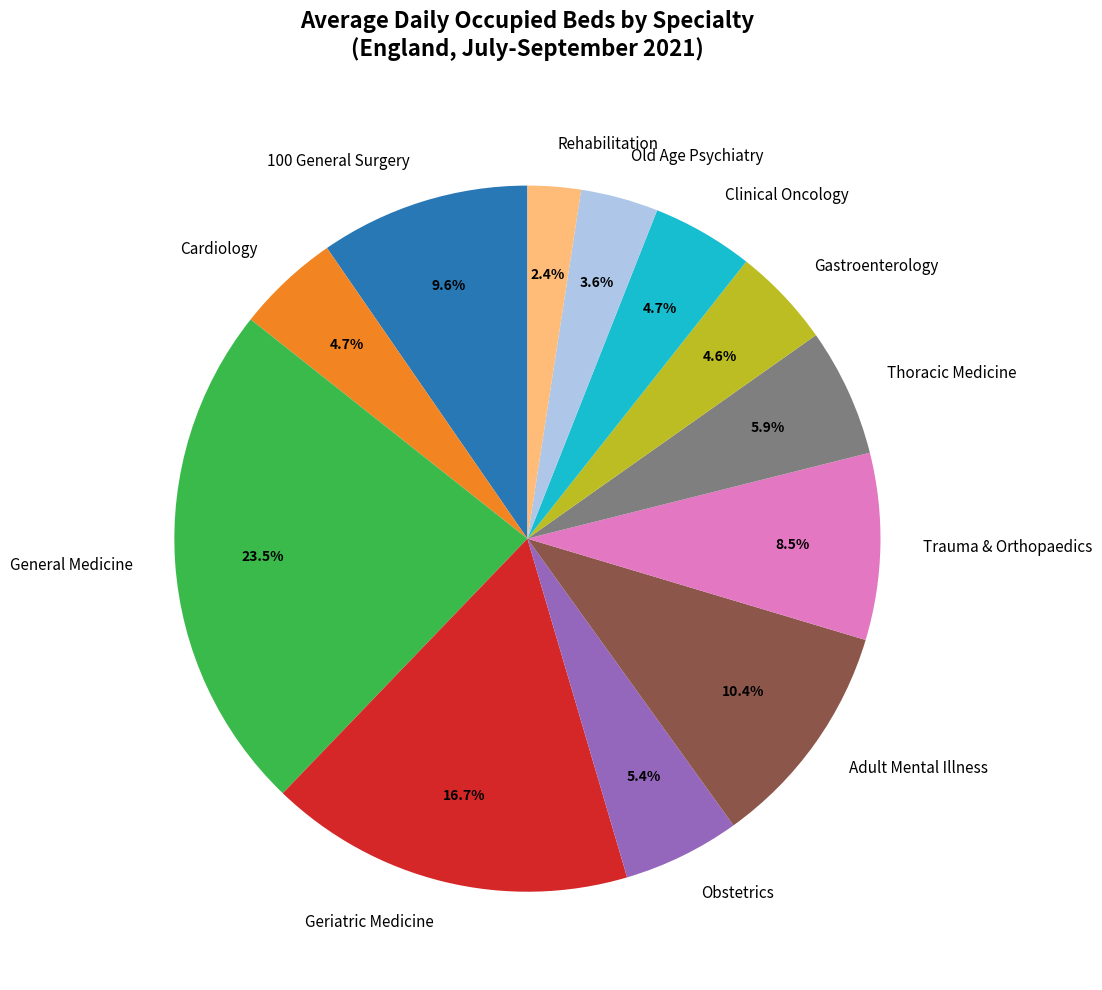

What is the total percentage of Gastroenterology and Geriatric Medicine?

21.3%